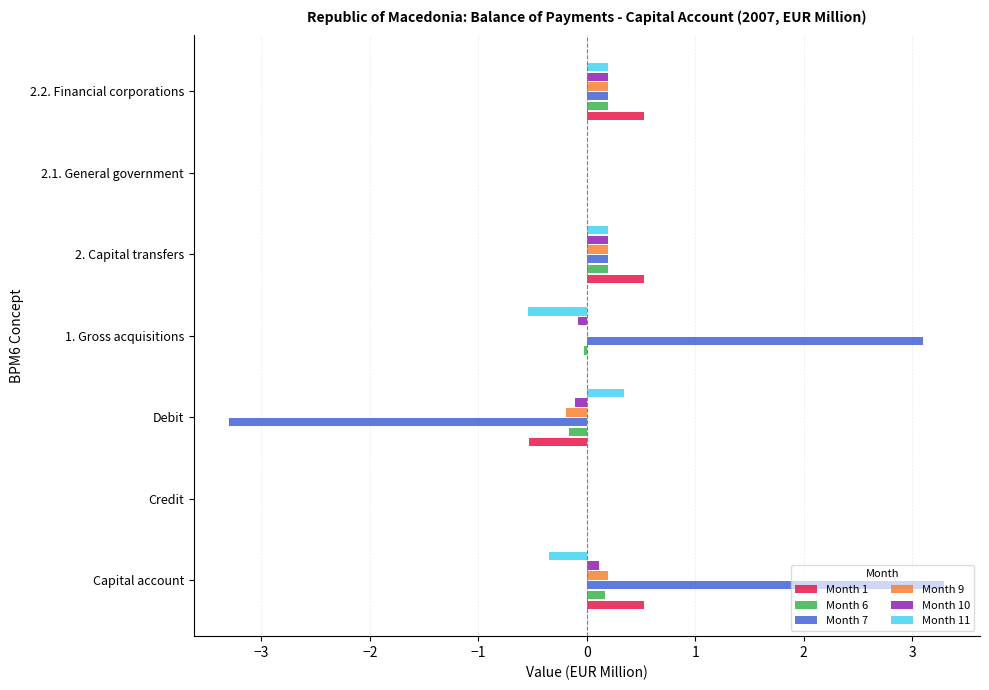

How many data points does each series have?

7